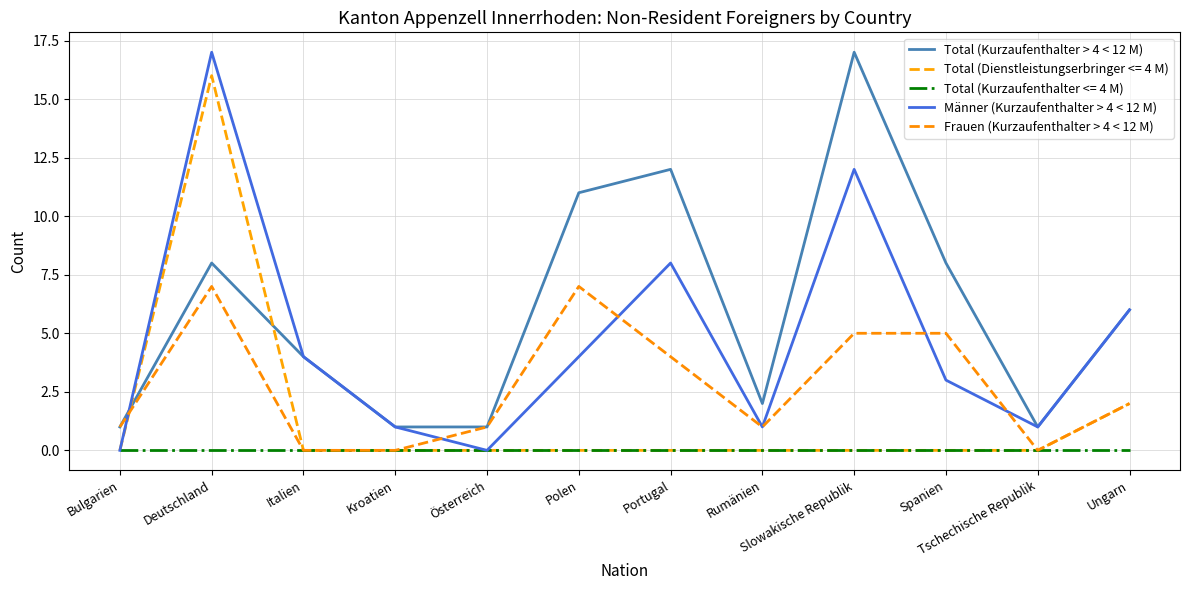

At which category does Männer (Kurzaufenthalter > 4 < 12 M) reach its first local peak?

Deutschland